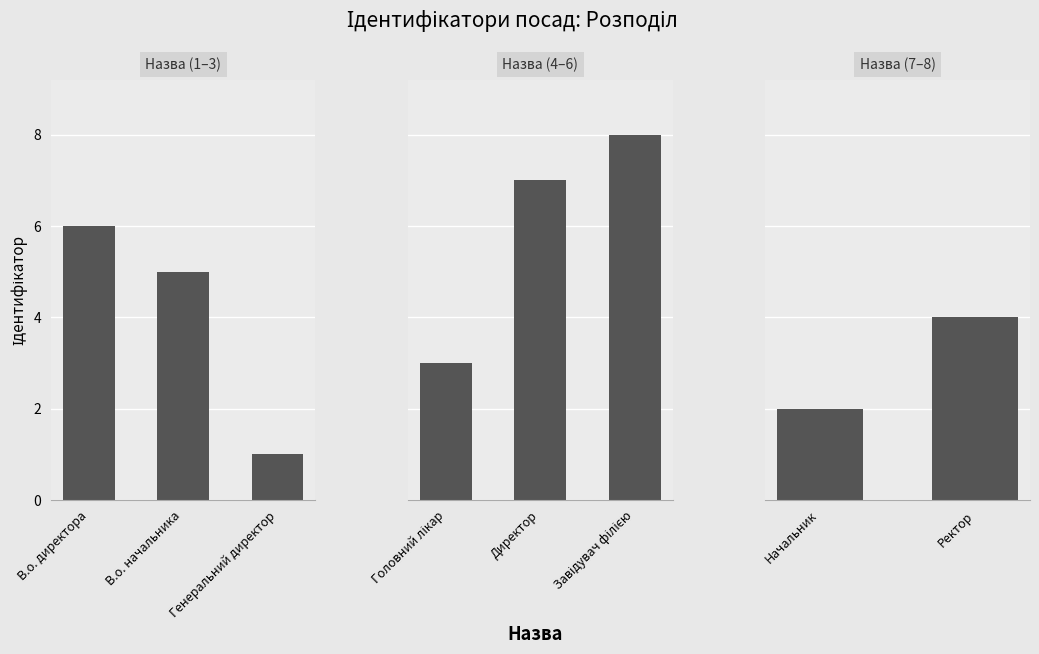

What position from the left is Начальник?

1